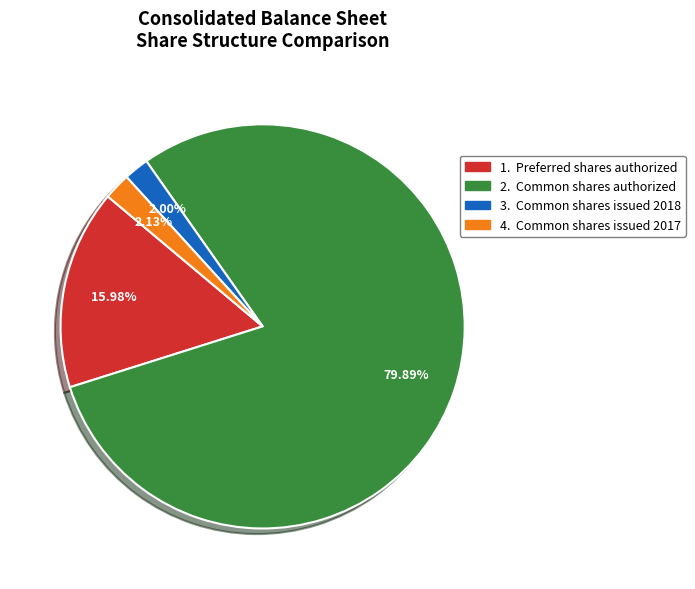

Count the number of slices in the pie.

4